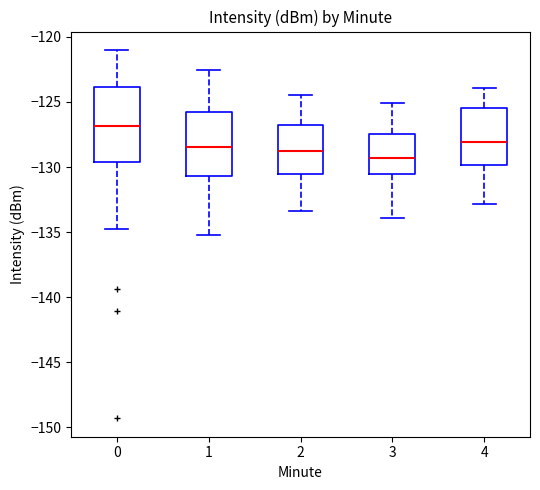

Which box is the tallest, from its lower edge to its upper edge?

0